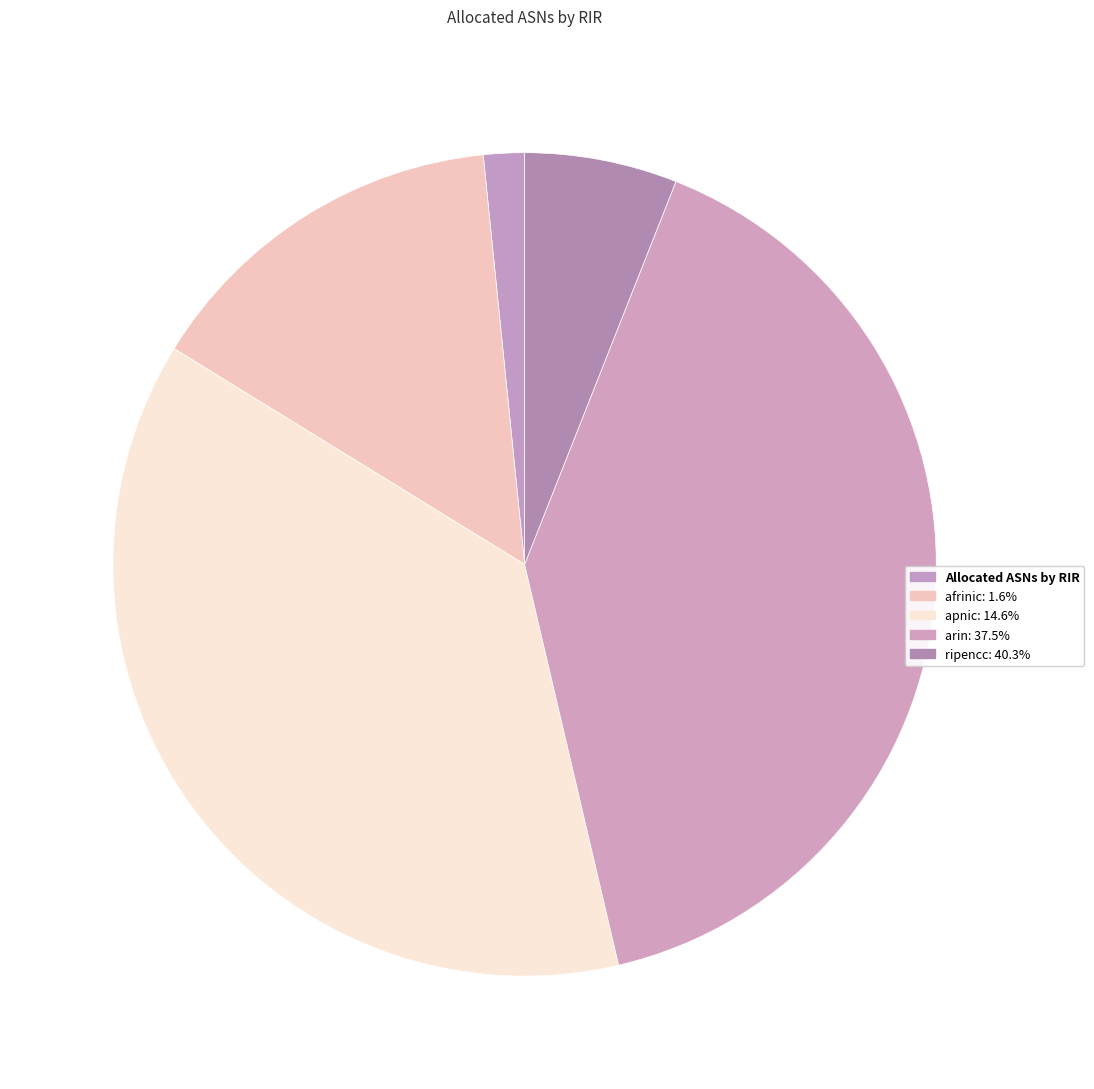

Count the number of slices in the pie.

5